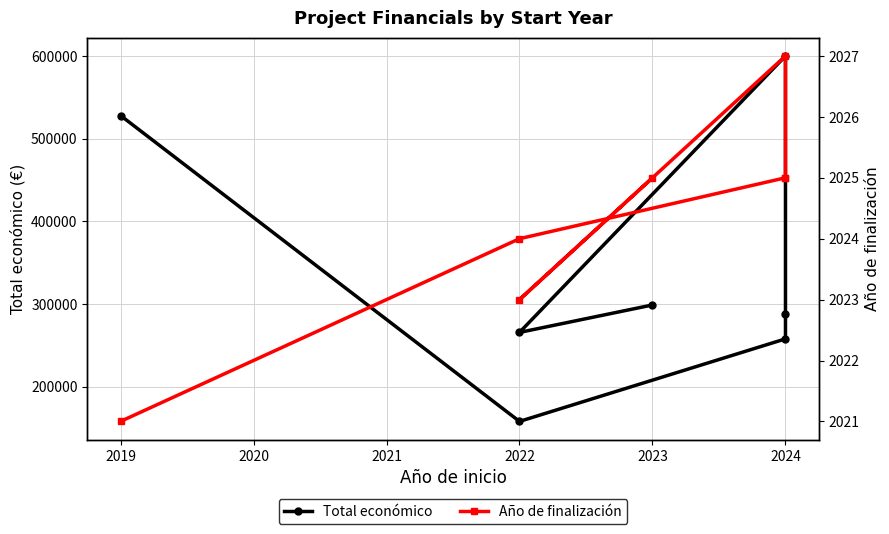

True or false: Total económico and Año de finalización cross at least once.

False